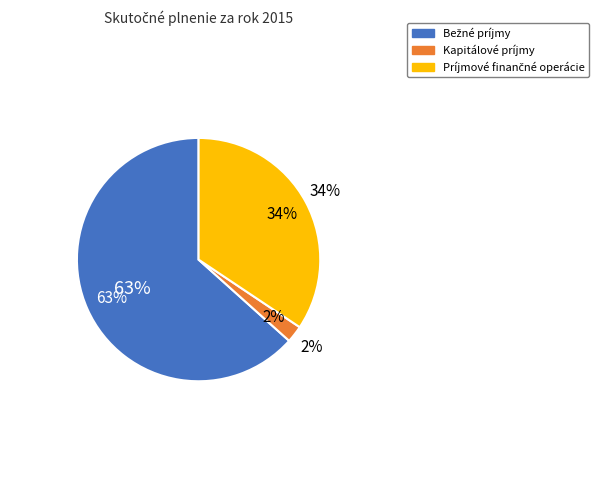

What is the largest slice in the pie chart?

Bežné príjmy